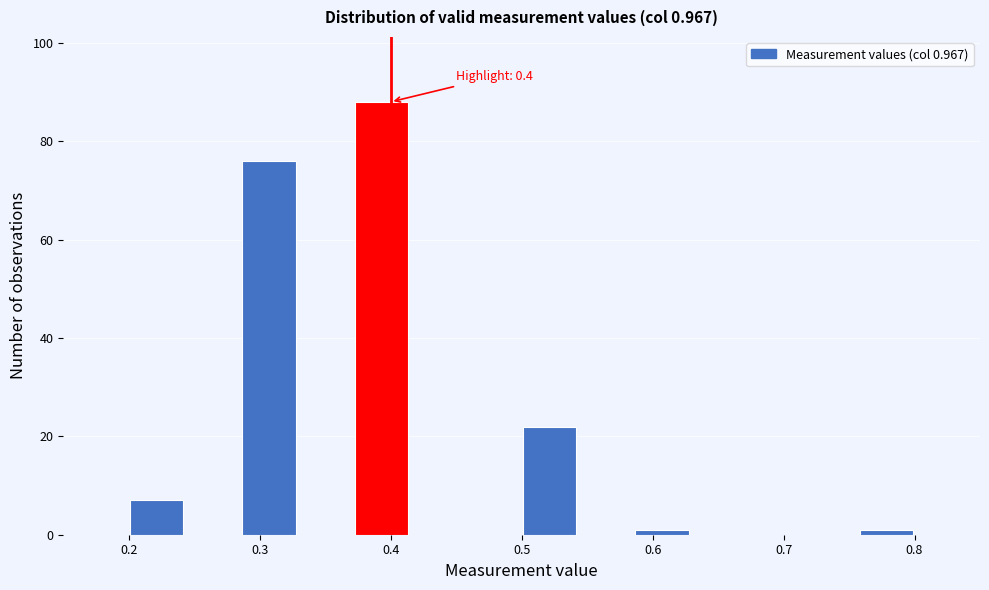

Over which range of the x-axis is the bar tallest?

0.37 to 0.41